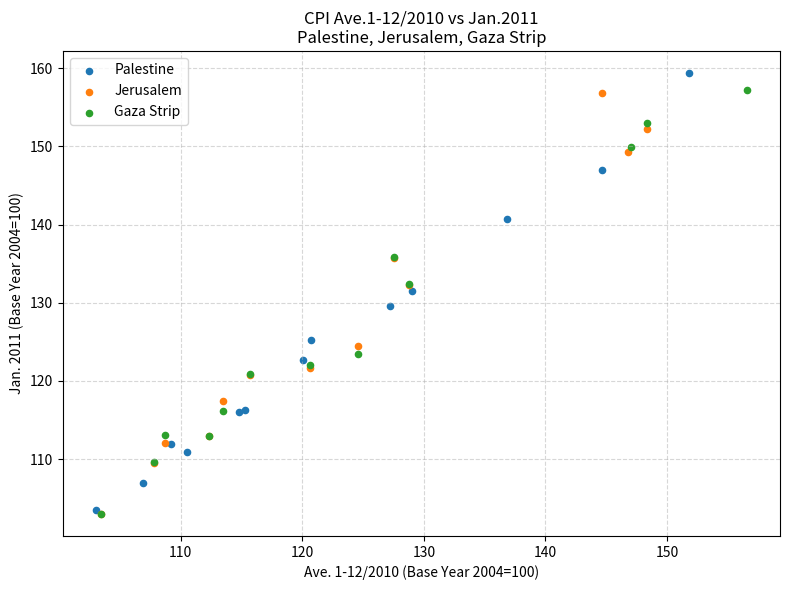

What are all the series names shown in the legend?

Palestine, Jerusalem, Gaza Strip